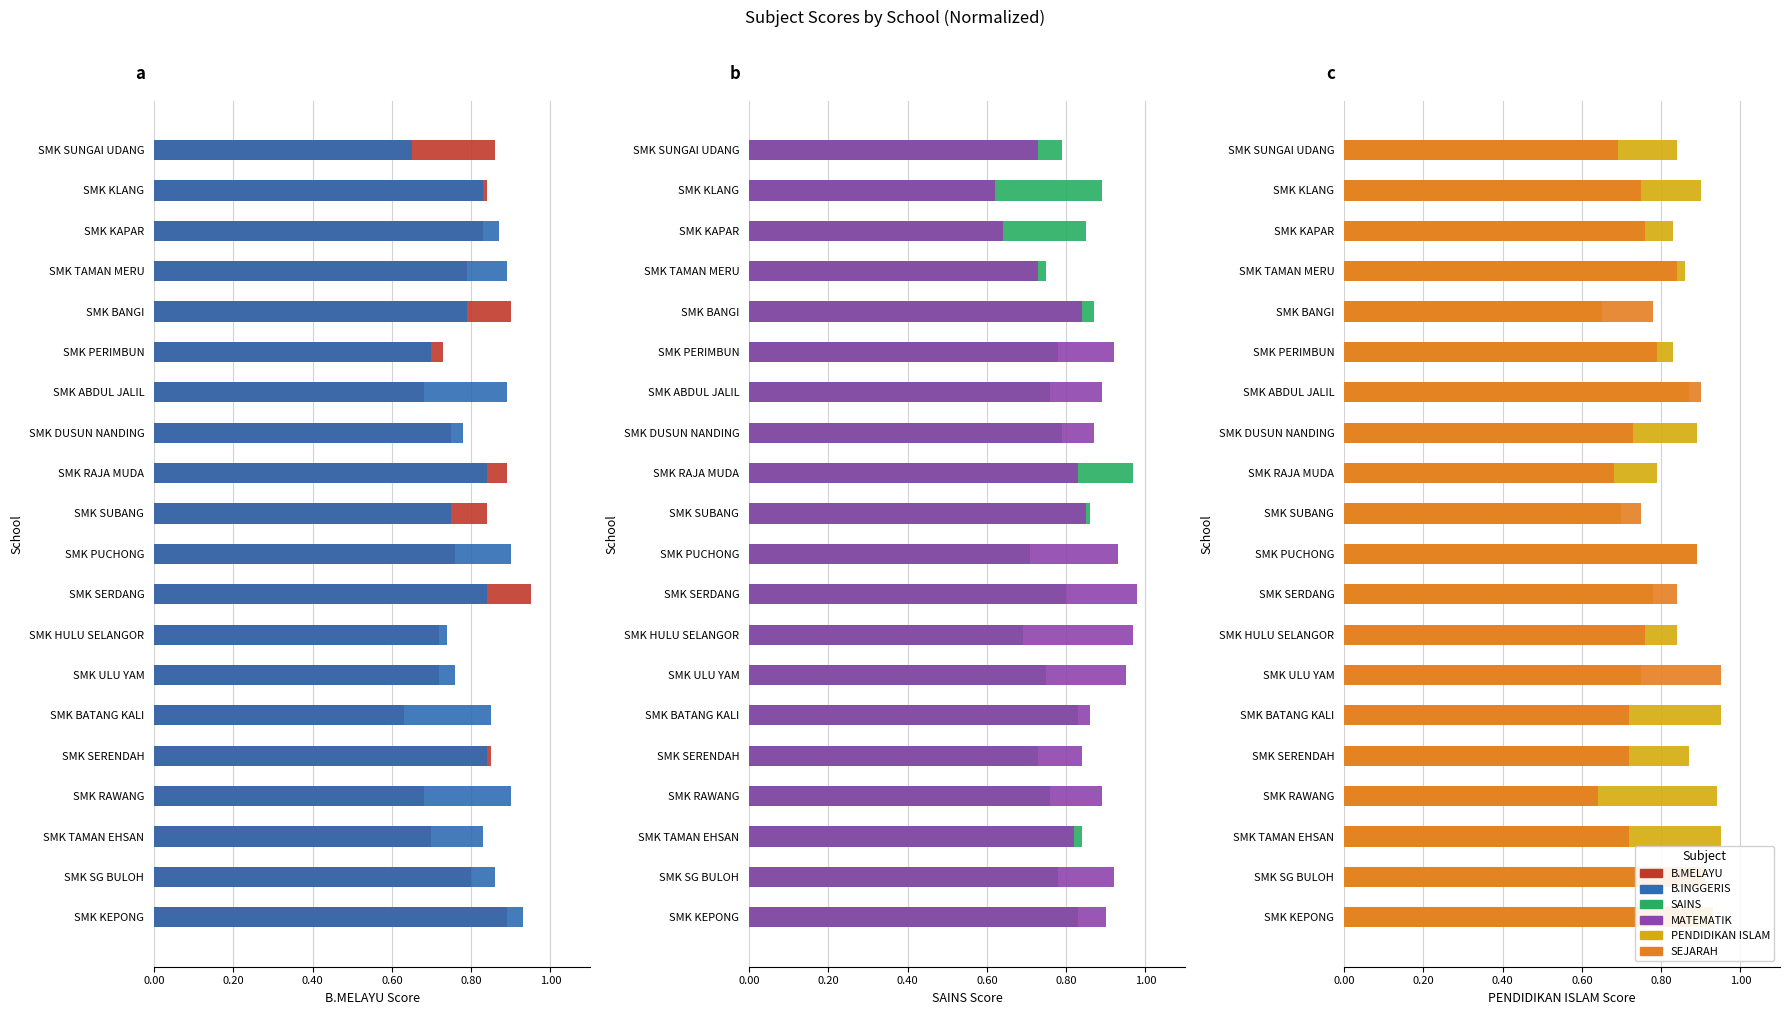

What is the average value of the SAINS series?

0.8